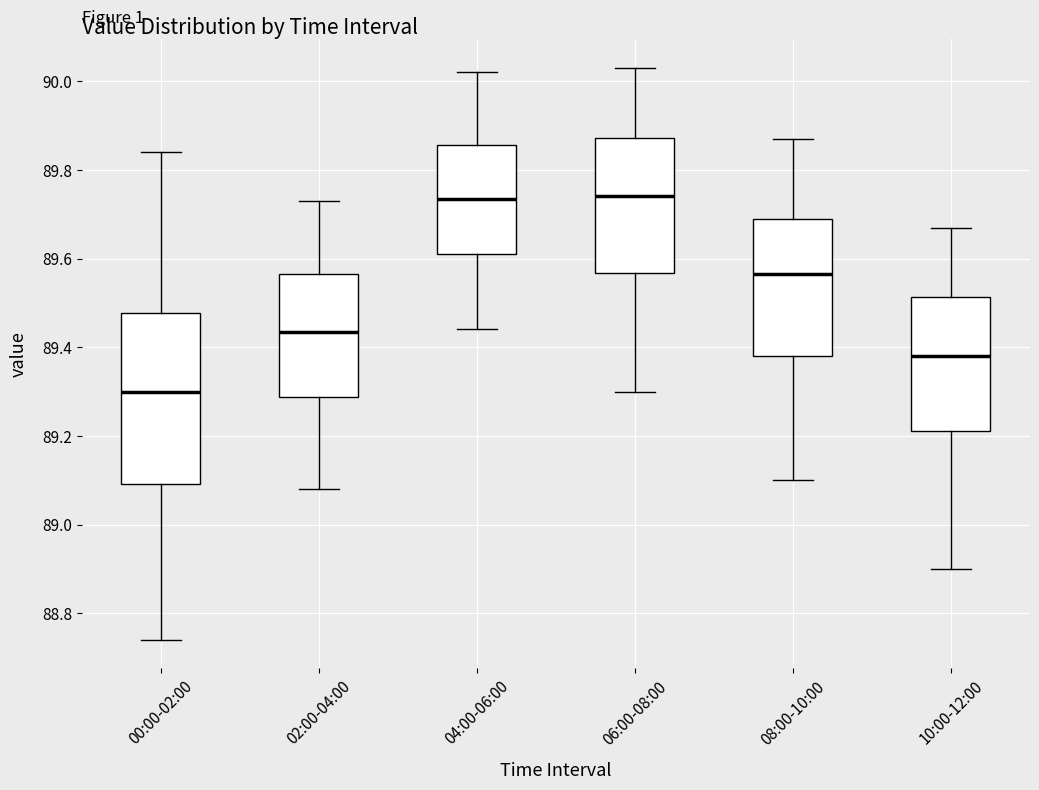

Reading left to right, read every box against the y-axis: the position of its median line, the range the box covers, and the ends of its whiskers. The values are not printed on the chart, so give them approximately, as read against the axis.

00:00-02:00: median 89.30, box 89.10 to 89.48, whiskers 88.74 to 89.84
02:00-04:00: median 89.44, box 89.28 to 89.56, whiskers 89.08 to 89.74
04:00-06:00: median 89.74, box 89.62 to 89.86, whiskers 89.44 to 90.02
06:00-08:00: median 89.74, box 89.56 to 89.88, whiskers 89.30 to 90.04
08:00-10:00: median 89.56, box 89.38 to 89.70, whiskers 89.10 to 89.88
10:00-12:00: median 89.38, box 89.22 to 89.52, whiskers 88.90 to 89.68